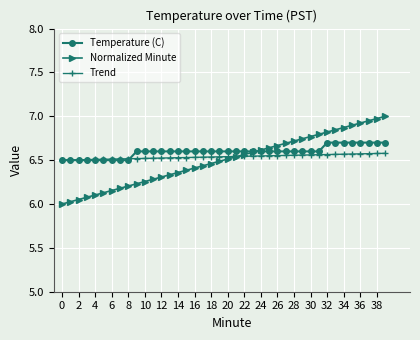

How many Trend values are between 6 and 7?

40